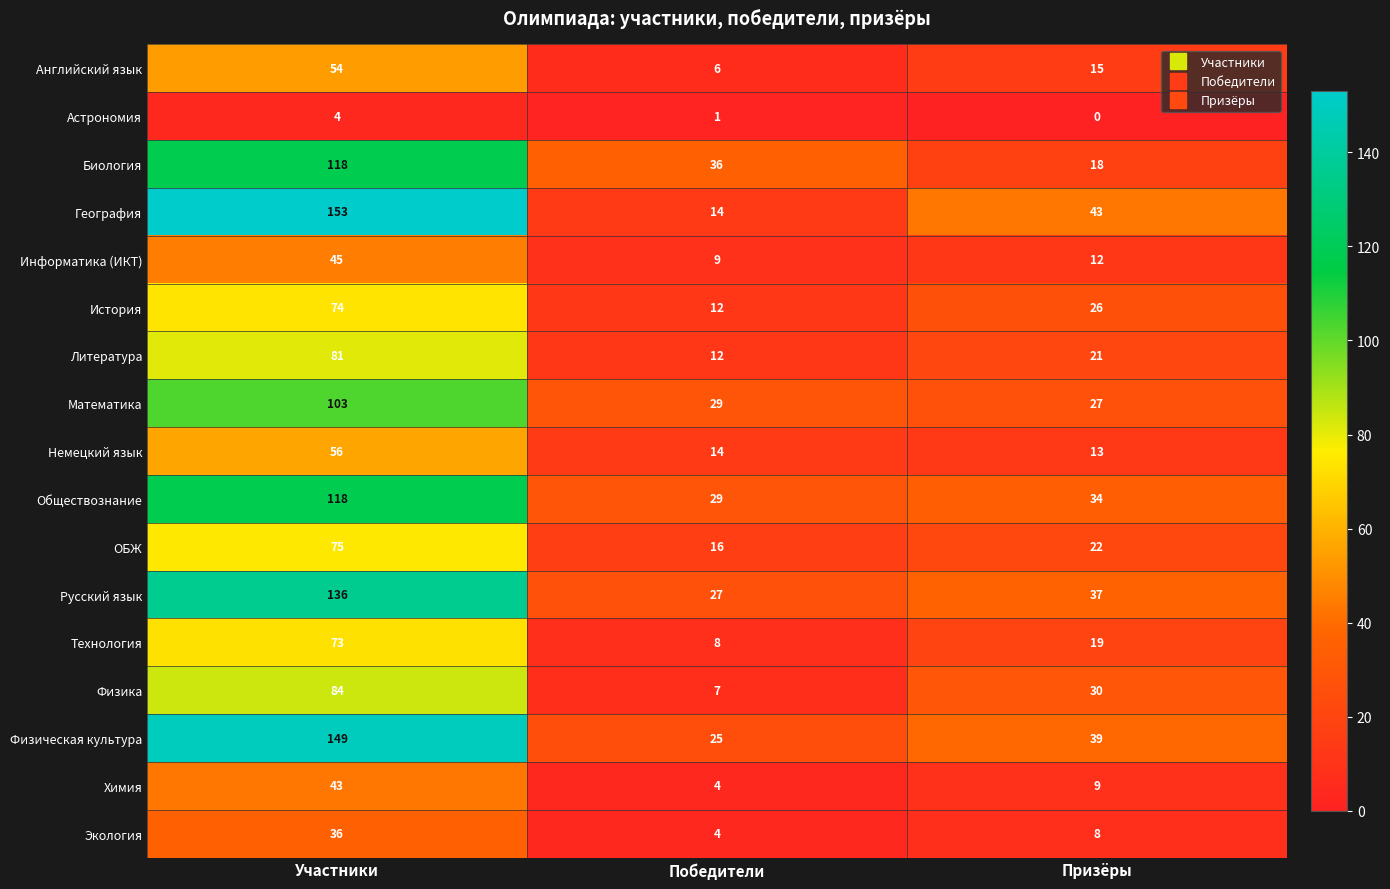

What is the difference between the highest and lowest values at Победители?

35